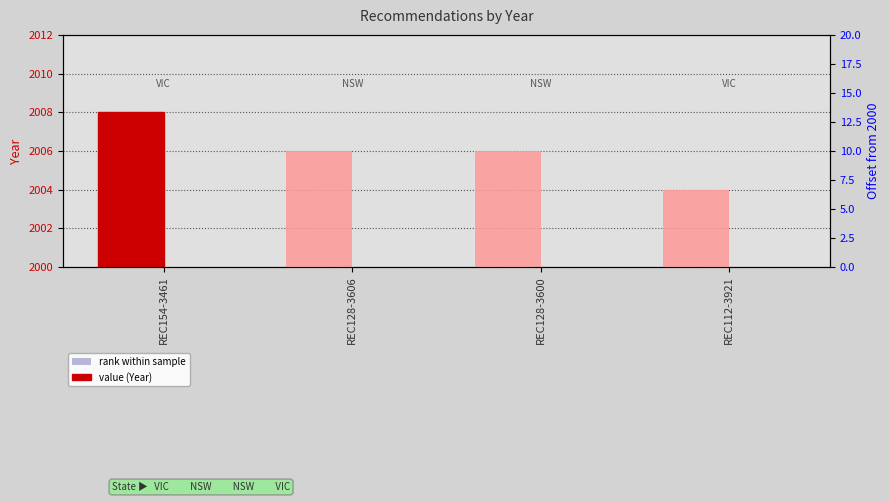

True or false: value (Year) has a value of 2006 at REC128-3606.

True